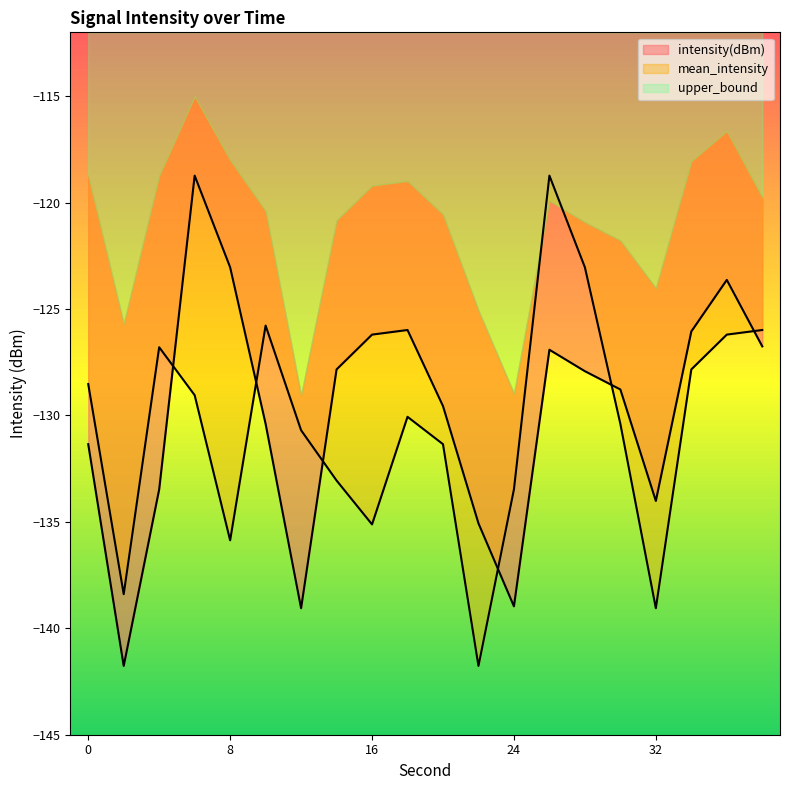

How many lines are shown in the chart?

2